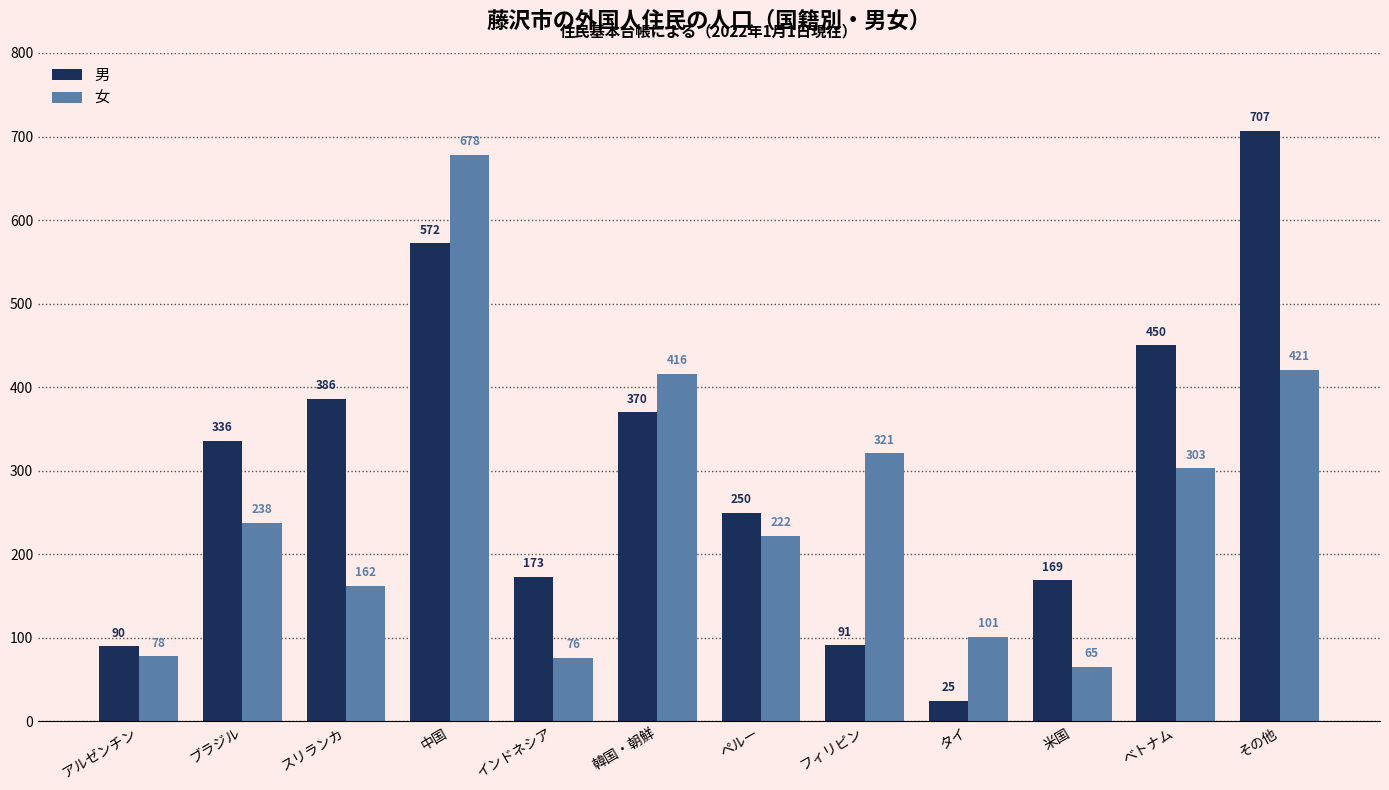

Are the bars grouped side by side (vs. stacked)?

Yes